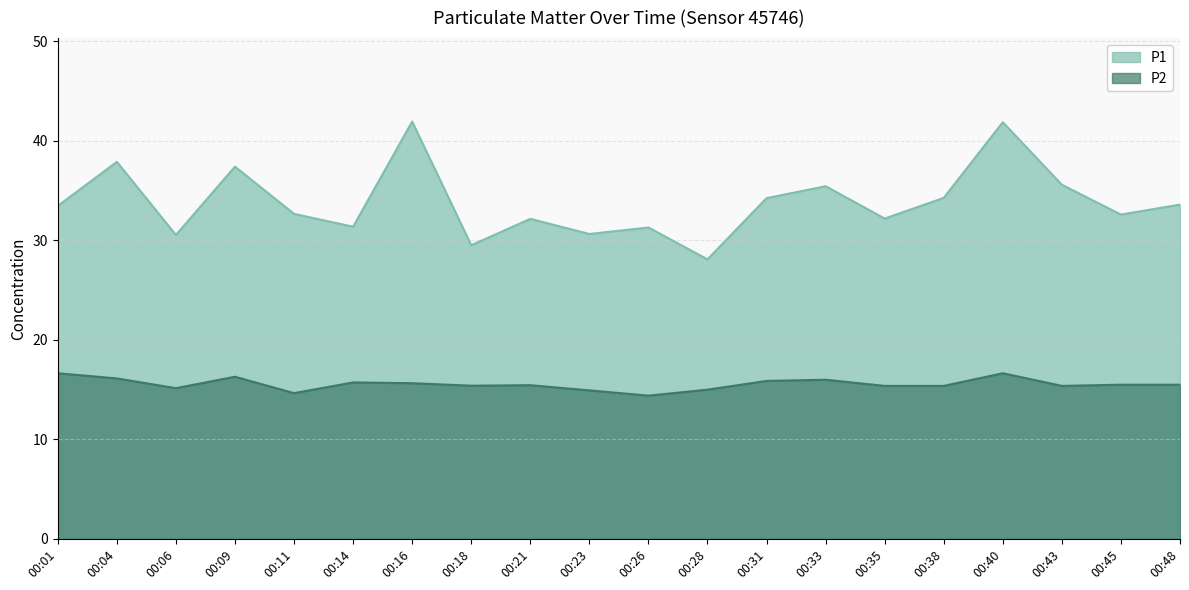

What is the difference between the second highest and minimum values in the P1 series?

13.8